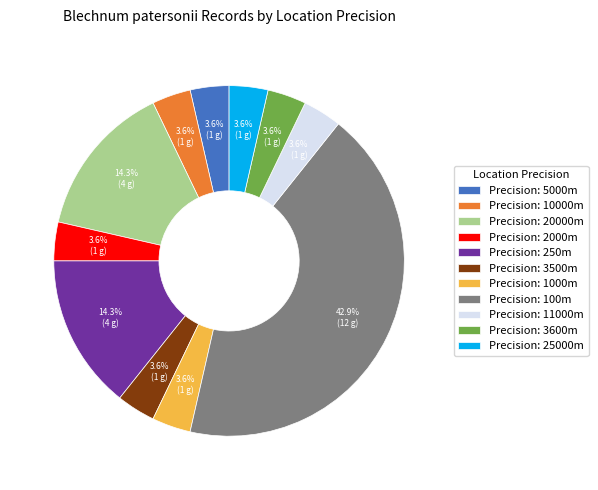

Is the sum of Precision: 3500m and Precision: 5000m greater than half?

No